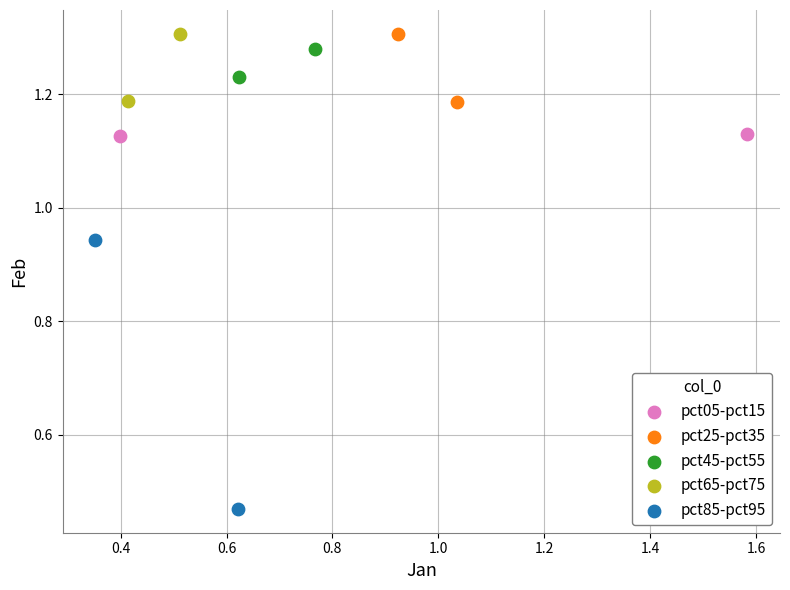

Which series reaches the minimum Y coordinate?

pct85-pct95